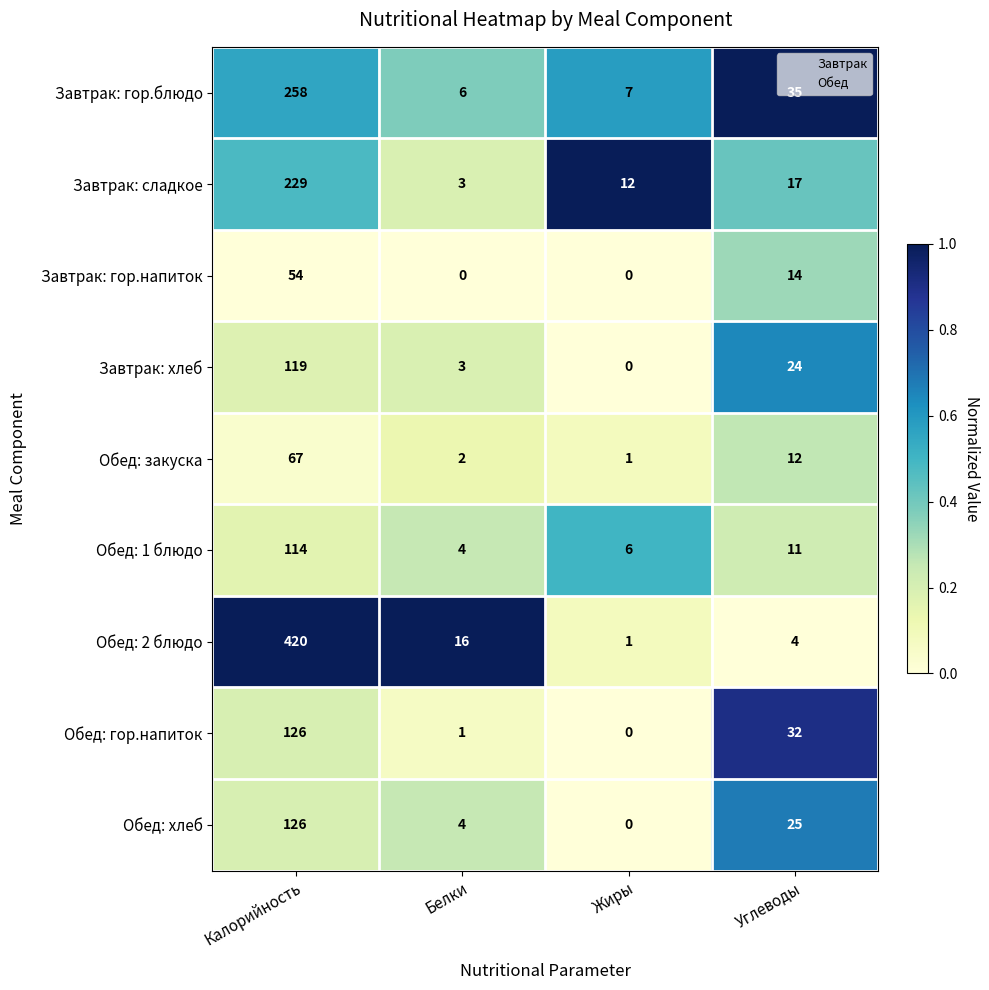

At how many categories does at least one series exceed 0?

4